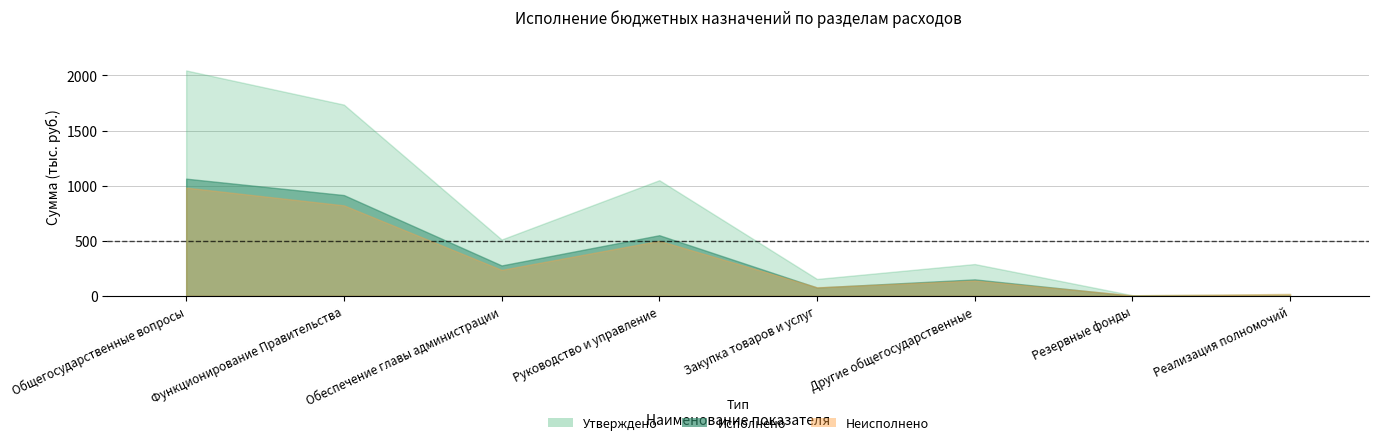

Reading left to right, transcribe all the data shown in this chart.

Утверждено: 2045413.5	1735362.5	510941.0	1049243.0	152778.5	288200.0	5000.0	16851.0
Исполнено: 1063307.4	914275.4	275542.5	549888.3	75016.6	149032.0	0.0	0.0
Неисполнено: 982106.1	821087.1	235398.5	499354.7	77761.9	139168.0	5000.0	16851.0